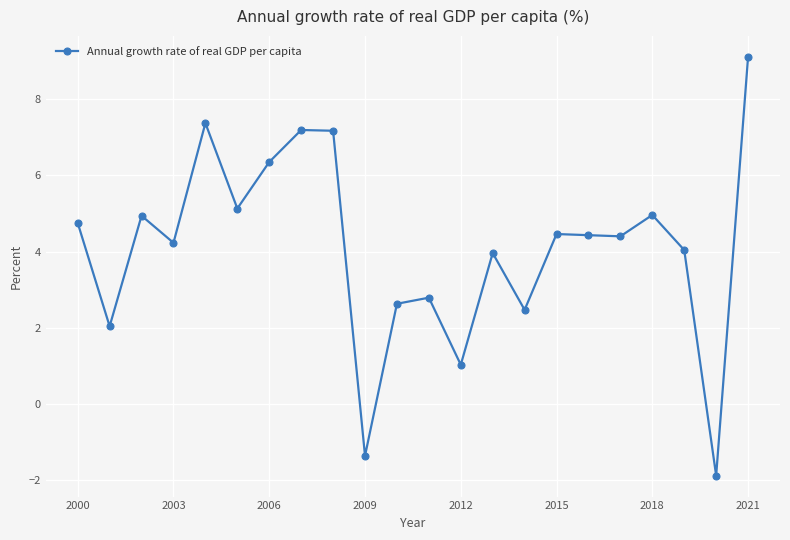

What is the smallest value displayed?

-1.9